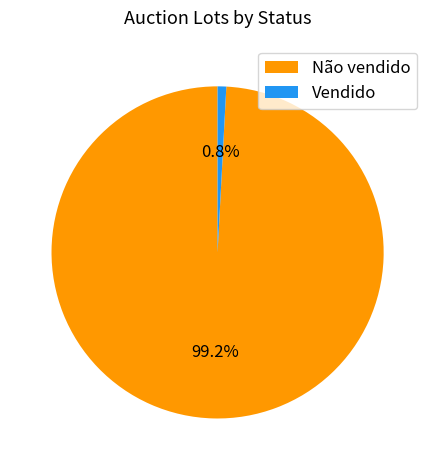

Rank the categories by value from highest to lowest.

Não vendido, Vendido